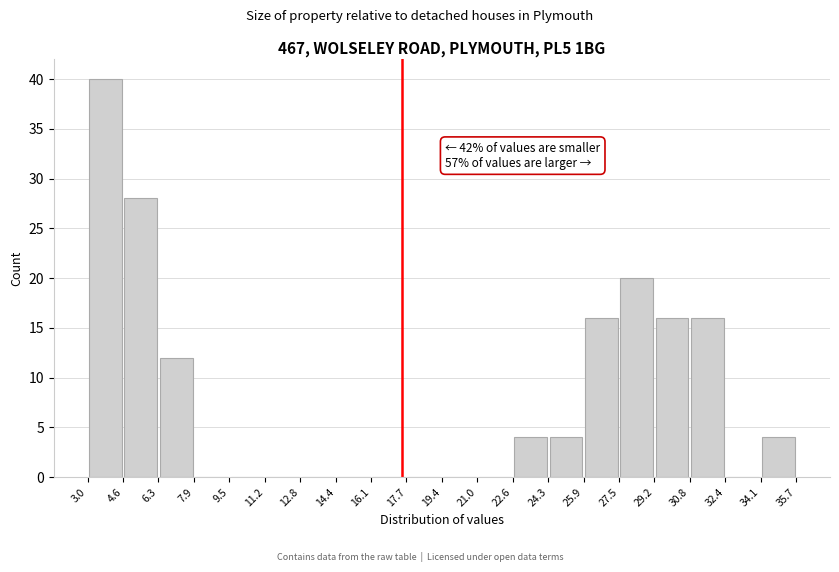

Which range on the x-axis has the tallest bar?

3.0 to 4.6